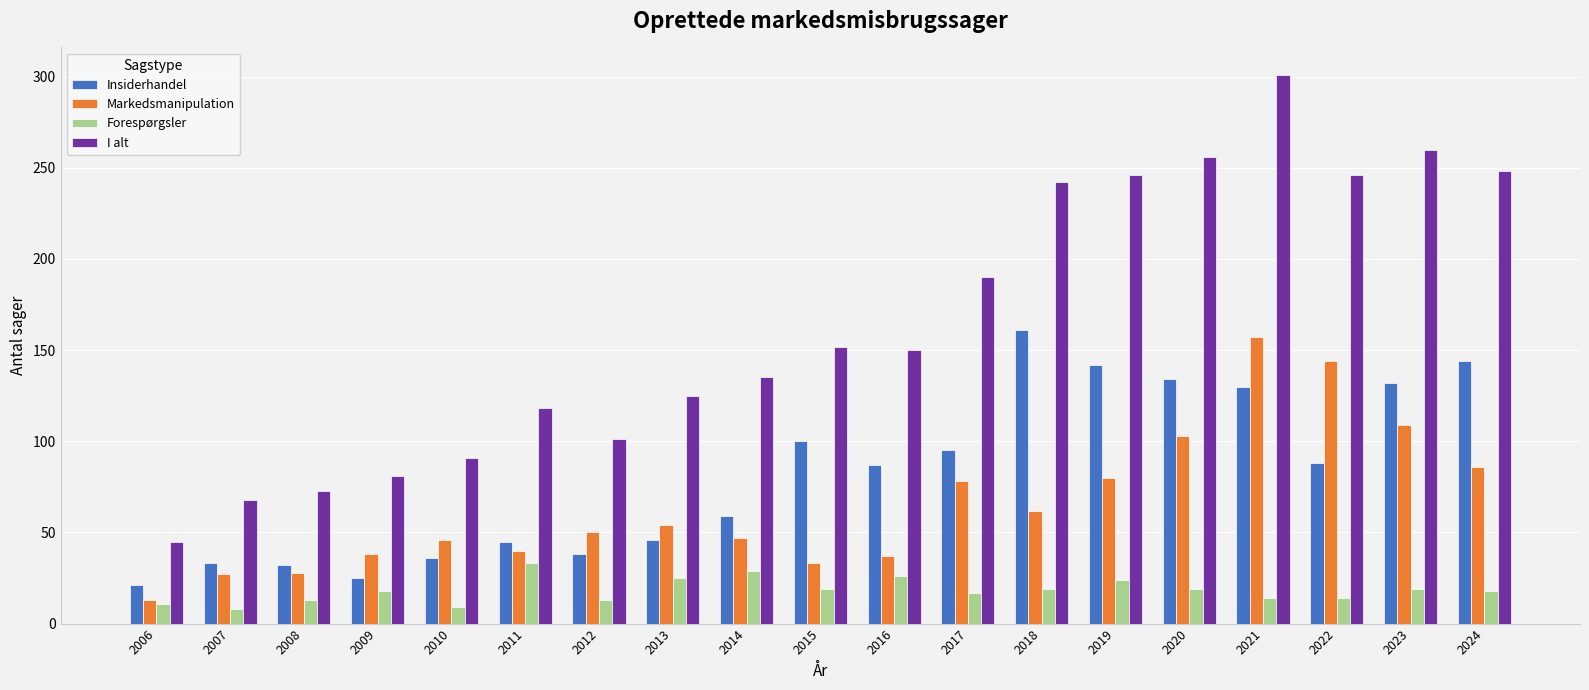

Is the value of I alt at 2008 greater than the value of Markedsmanipulation at 2018?

Yes